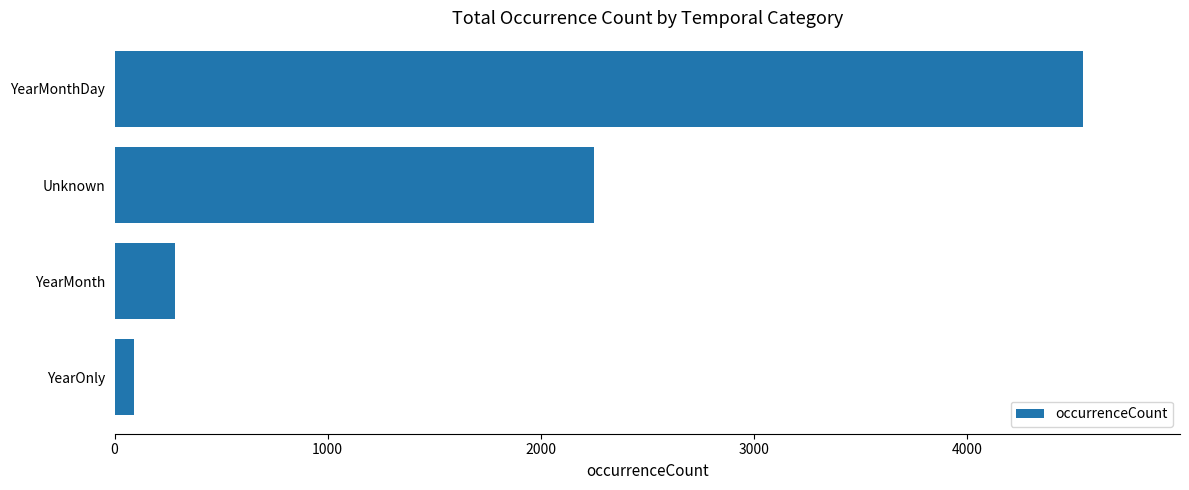

How many values are below 2251?

2